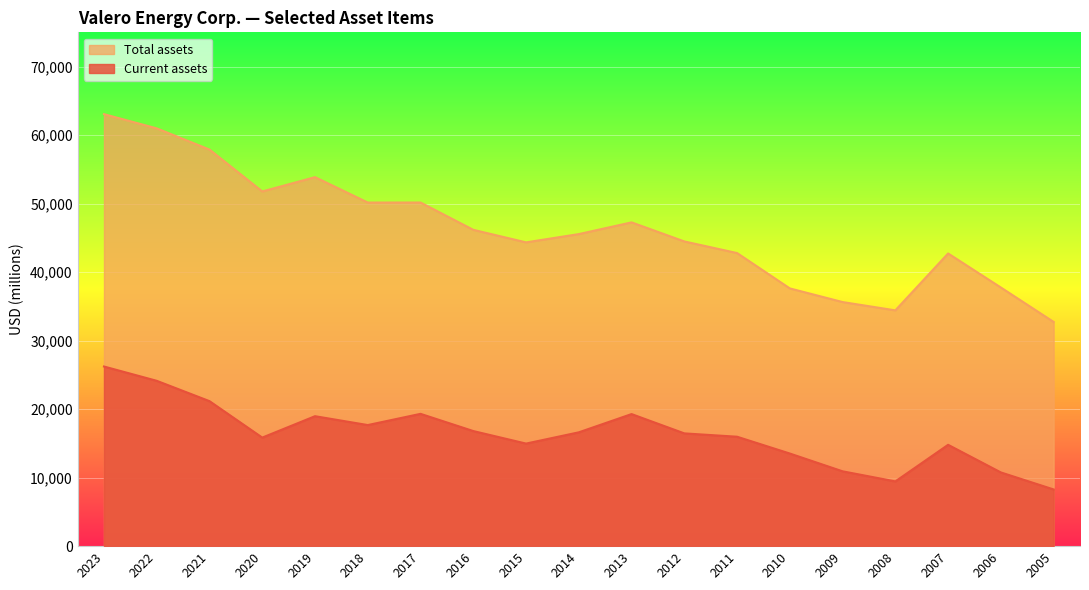

Rank the categories by Total assets value from lowest to highest.

2005, 2008, 2009, 2010, 2006, 2007, 2011, 2015, 2012, 2014, 2016, 2013, 2018, 2017, 2020, 2019, 2021, 2022, 2023